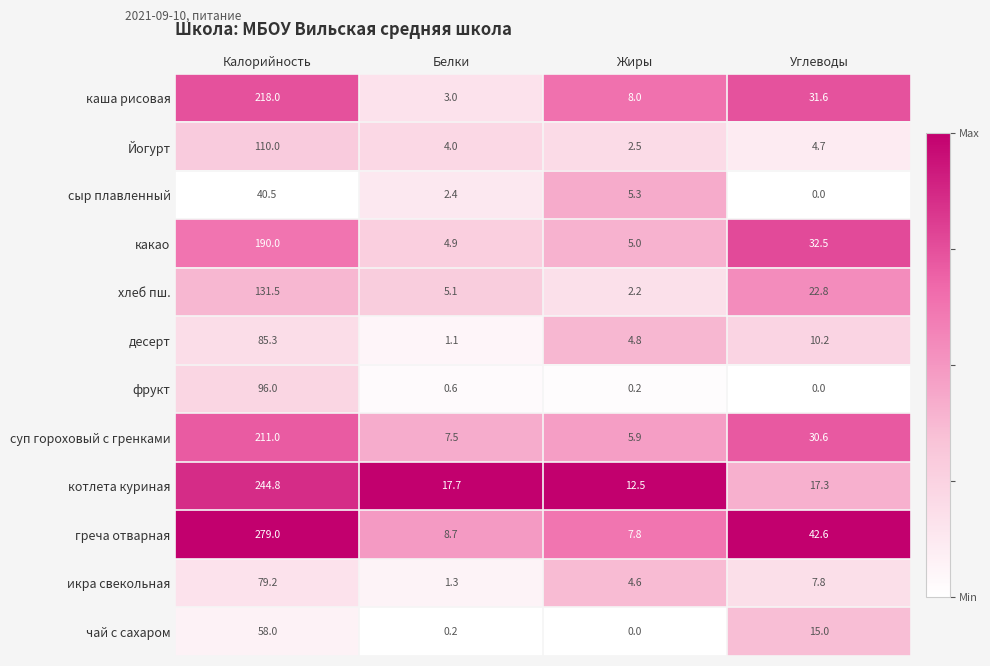

Where does the сыр плавленный series first go above 5?

Калорийность